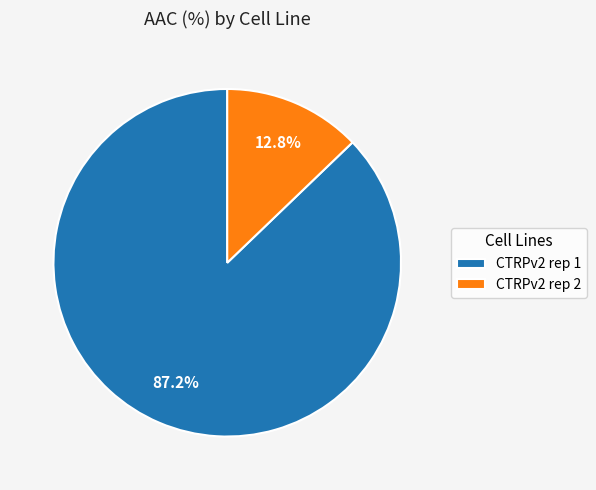

Between CTRPv2 rep 1 and CTRPv2 rep 2, which is larger?

CTRPv2 rep 1